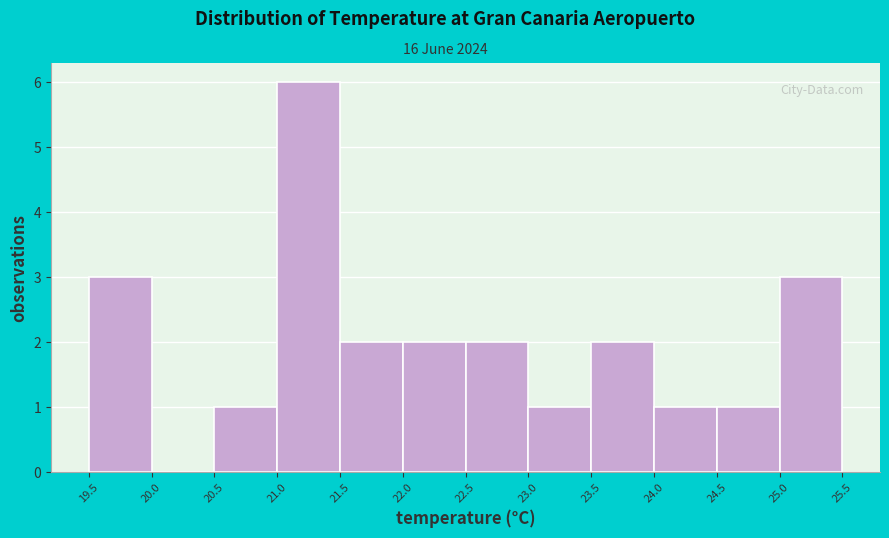

Over which range of the x-axis is the bar tallest?

21.0 to 21.5